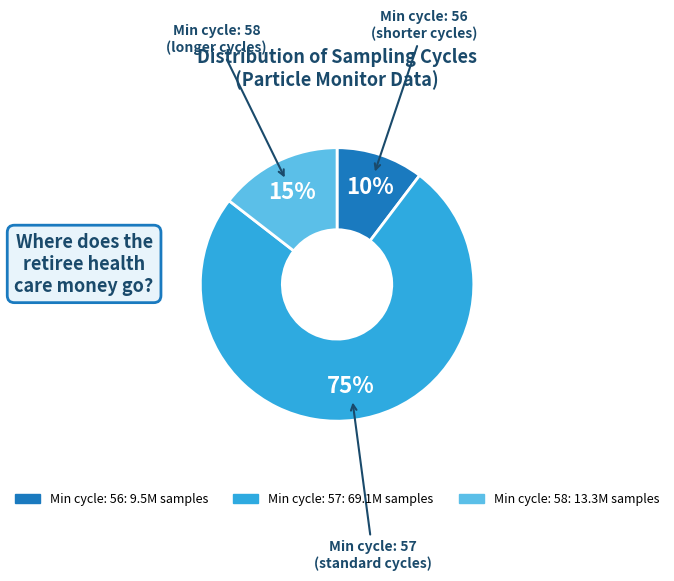

To the nearest percent, what is the average slice percentage?

33%